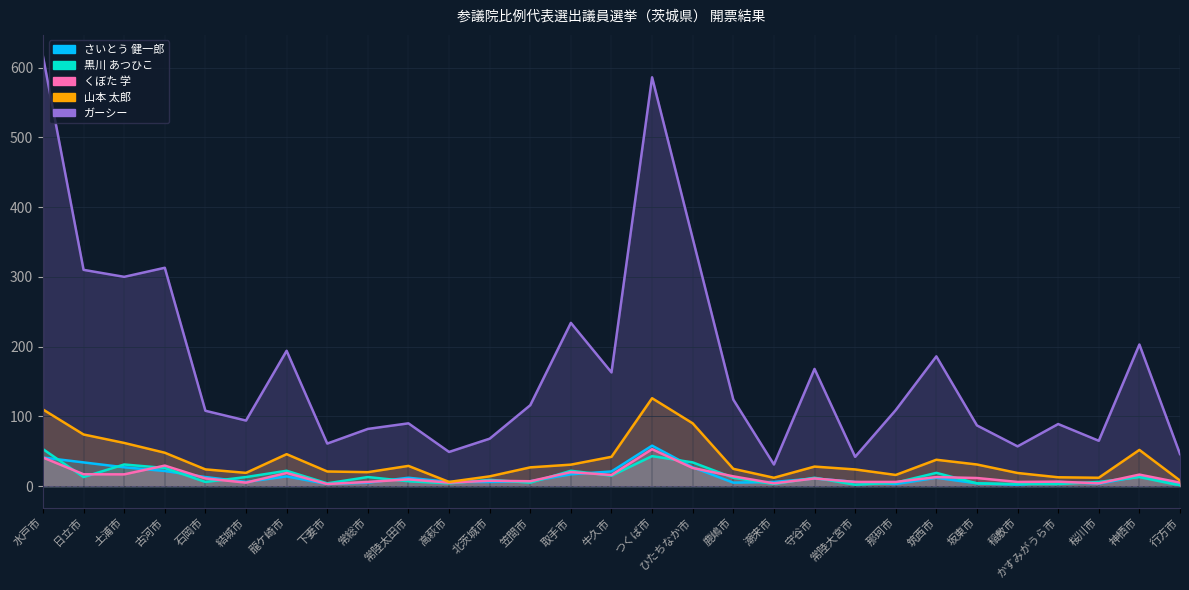

What is the spread (max minus min) of values at 日立市?

297.0